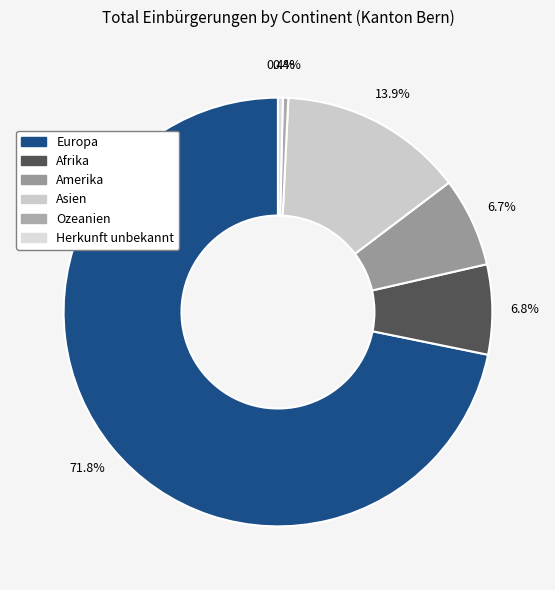

Is it true that Afrika is 19% of the pie?

False